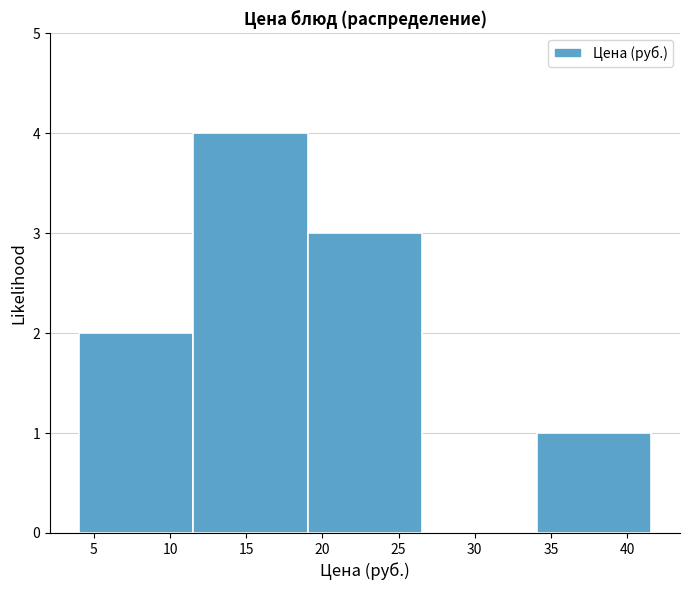

Reading left to right, transcribe this chart: for each bar, give the range it covers on the x-axis and its height. Neither the bar edges nor the heights are printed on the chart, so give them approximately, as read against the axes.

4.0 to 11.5: 2
11.5 to 19.0: 4
19.0 to 26.5: 3
26.5 to 34.0: 0
34.0 to 41.5: 1